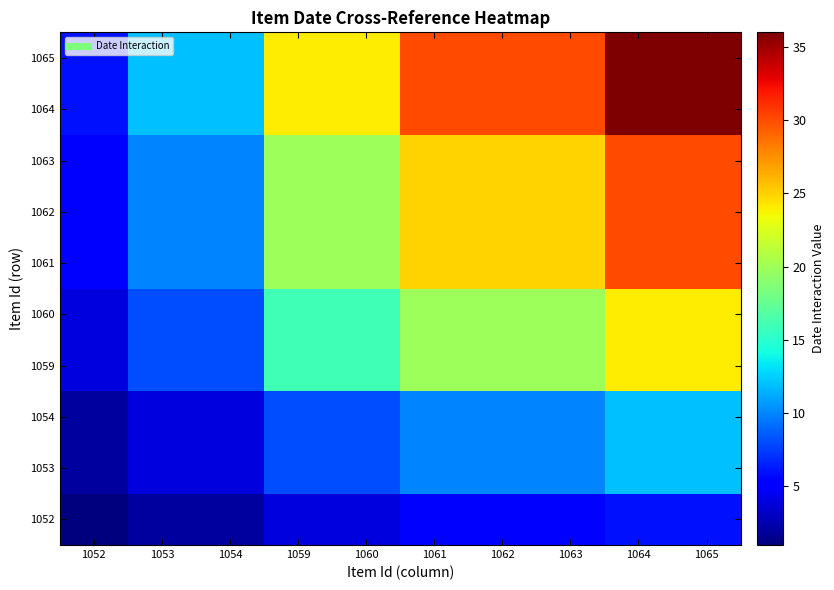

Reading left to right, list all the values displayed in this chart.

1052: 1052=1	1053=2	1054=2	1059=4	1060=4	1061=5	1062=5	1063=5	1064=6	1065=6
1053: 1052=2	1053=4	1054=4	1059=8	1060=8	1061=10	1062=10	1063=10	1064=12	1065=12
1054: 1052=2	1053=4	1054=4	1059=8	1060=8	1061=10	1062=10	1063=10	1064=12	1065=12
1059: 1052=4	1053=8	1054=8	1059=16	1060=16	1061=20	1062=20	1063=20	1064=24	1065=24
1060: 1052=4	1053=8	1054=8	1059=16	1060=16	1061=20	1062=20	1063=20	1064=24	1065=24
1061: 1052=5	1053=10	1054=10	1059=20	1060=20	1061=25	1062=25	1063=25	1064=30	1065=30
1062: 1052=5	1053=10	1054=10	1059=20	1060=20	1061=25	1062=25	1063=25	1064=30	1065=30
1063: 1052=5	1053=10	1054=10	1059=20	1060=20	1061=25	1062=25	1063=25	1064=30	1065=30
1064: 1052=6	1053=12	1054=12	1059=24	1060=24	1061=30	1062=30	1063=30	1064=36	1065=36
1065: 1052=6	1053=12	1054=12	1059=24	1060=24	1061=30	1062=30	1063=30	1064=36	1065=36